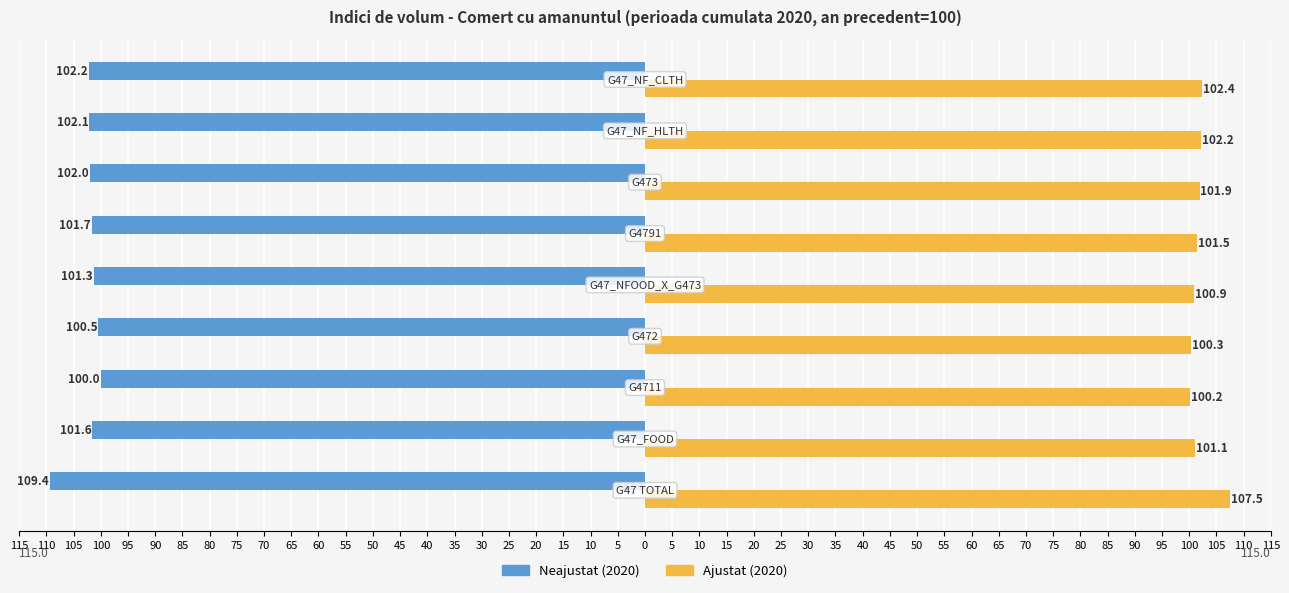

What is the difference between the maximum and minimum values in the Ajustat (2020) series?

7.3